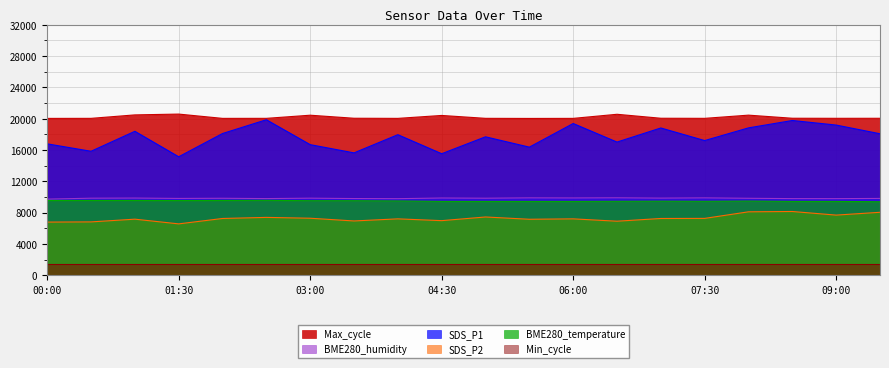

What are all the series names shown in the legend?

Max_cycle, BME280_humidity, SDS_P1, SDS_P2, BME280_temperature, Min_cycle